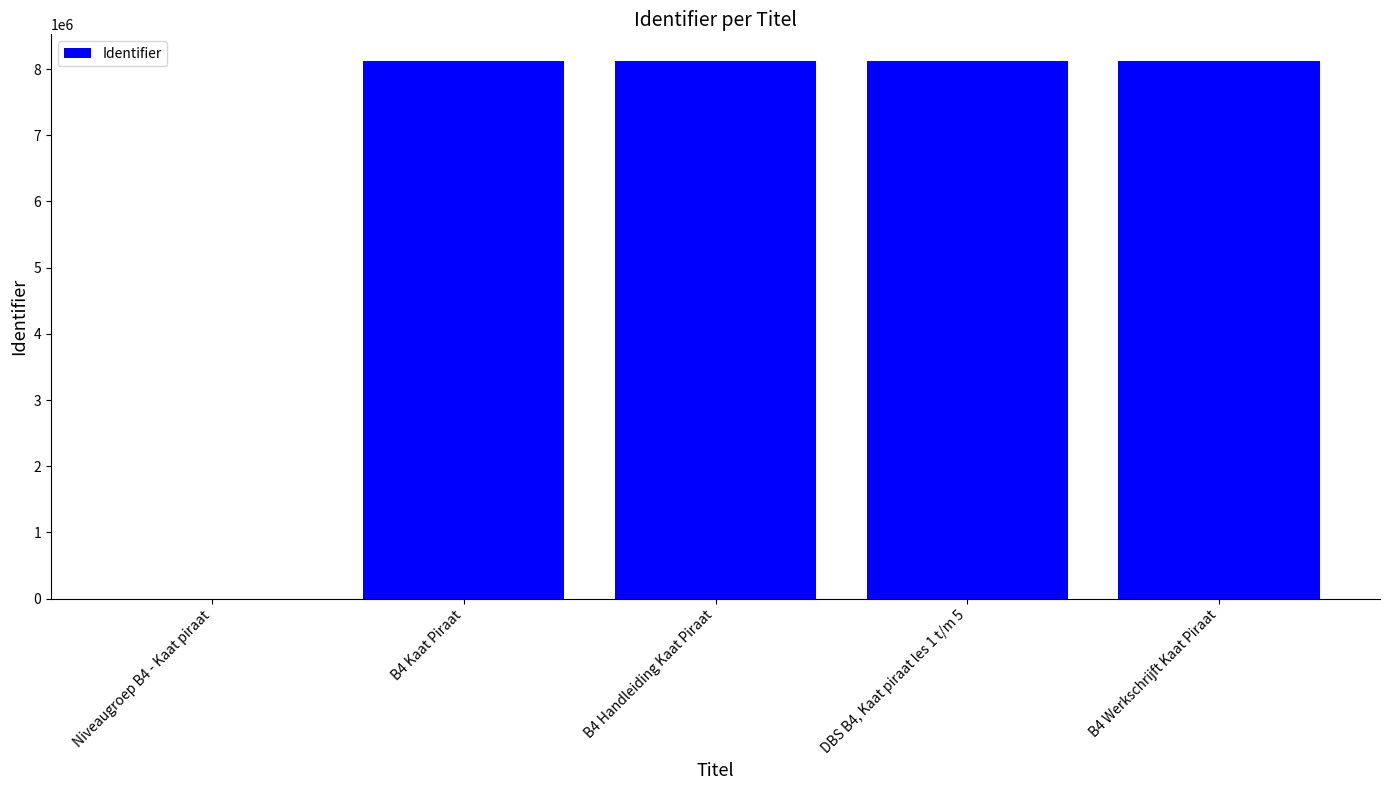

What is the ratio of the value at B4 Werkschrijft Kaat Piraat to the value at DBS B4, Kaat piraat les 1 t/m 5?

1.0